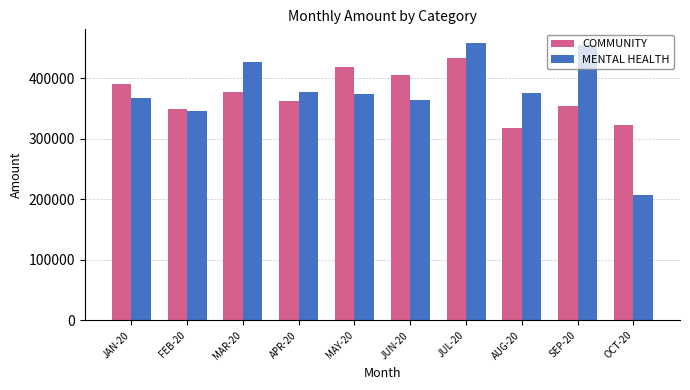

What is the difference between the COMMUNITY values at JAN-20 and AUG-20?

71782.7